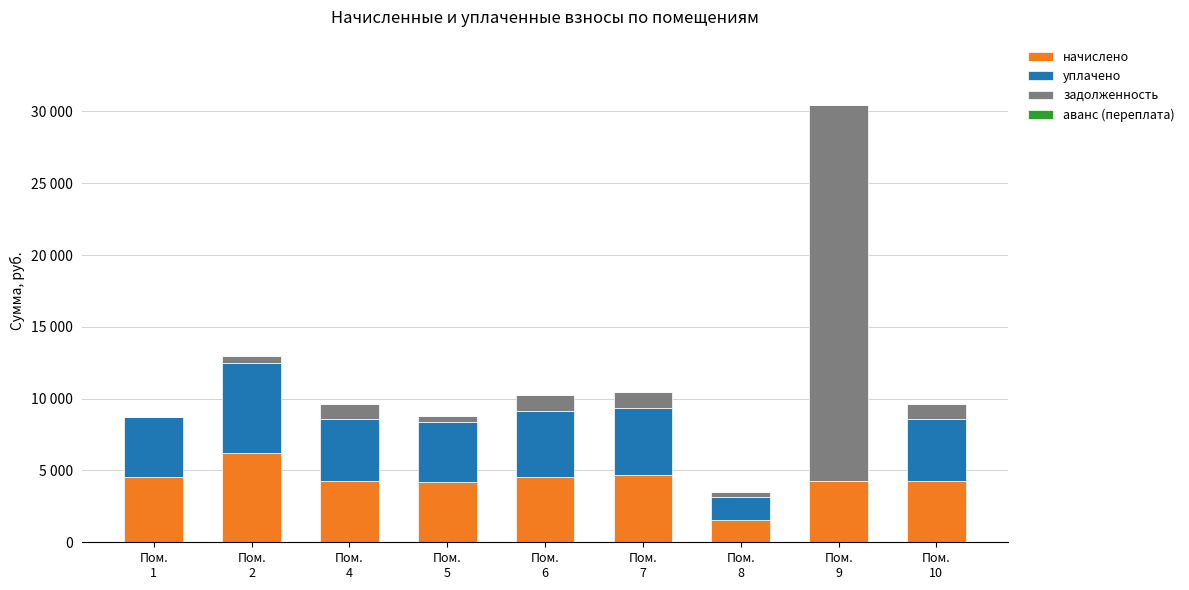

Which series has the widest spread of values?

задолженность